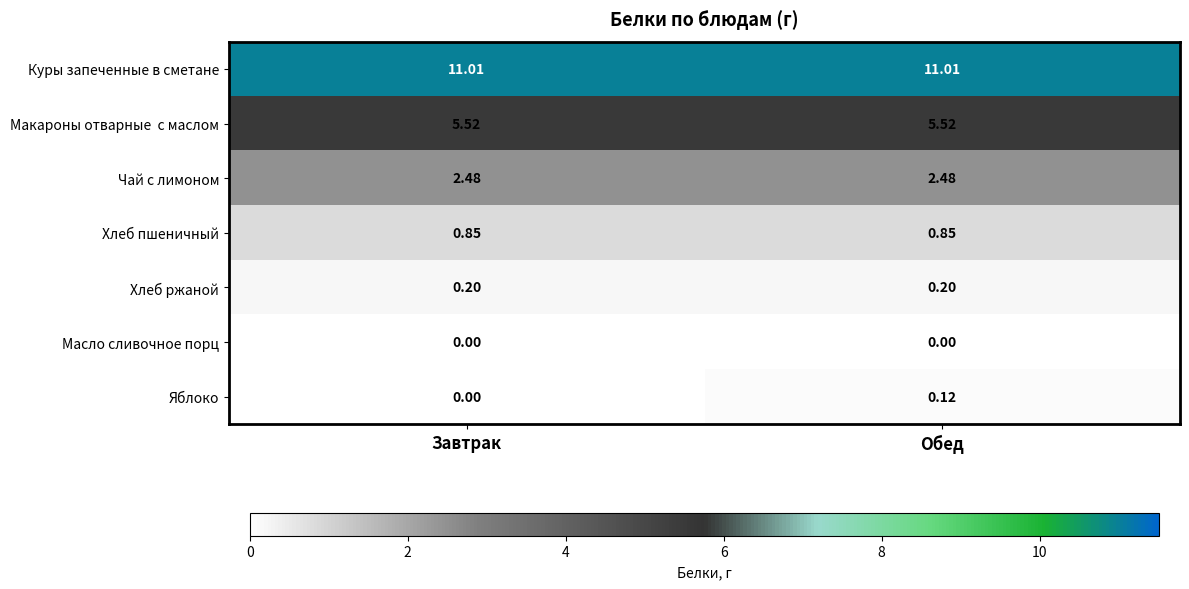

Between Завтрак and Обед, which series saw the biggest shift?

Яблоко